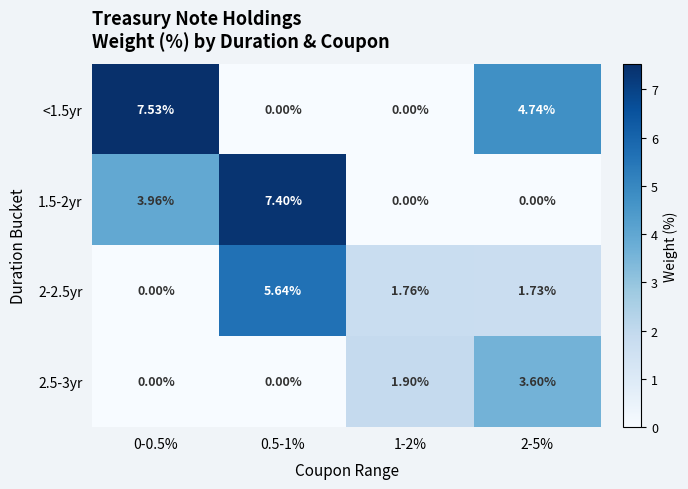

Reading right to left, what are all the values shown in this chart?

<1.5yr: 2-5%=4.7	1-2%=0.0	0.5-1%=0.0	0-0.5%=7.5
1.5-2yr: 2-5%=0.0	1-2%=0.0	0.5-1%=7.4	0-0.5%=4.0
2-2.5yr: 2-5%=1.7	1-2%=1.8	0.5-1%=5.6	0-0.5%=0.0
2.5-3yr: 2-5%=3.6	1-2%=1.9	0.5-1%=0.0	0-0.5%=0.0